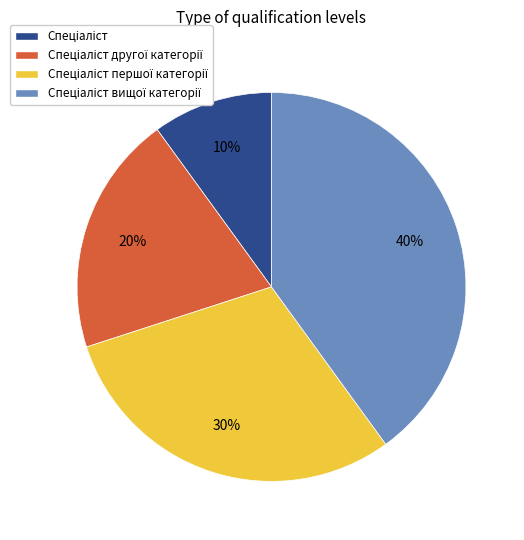

Is there a majority slice in this chart?

No